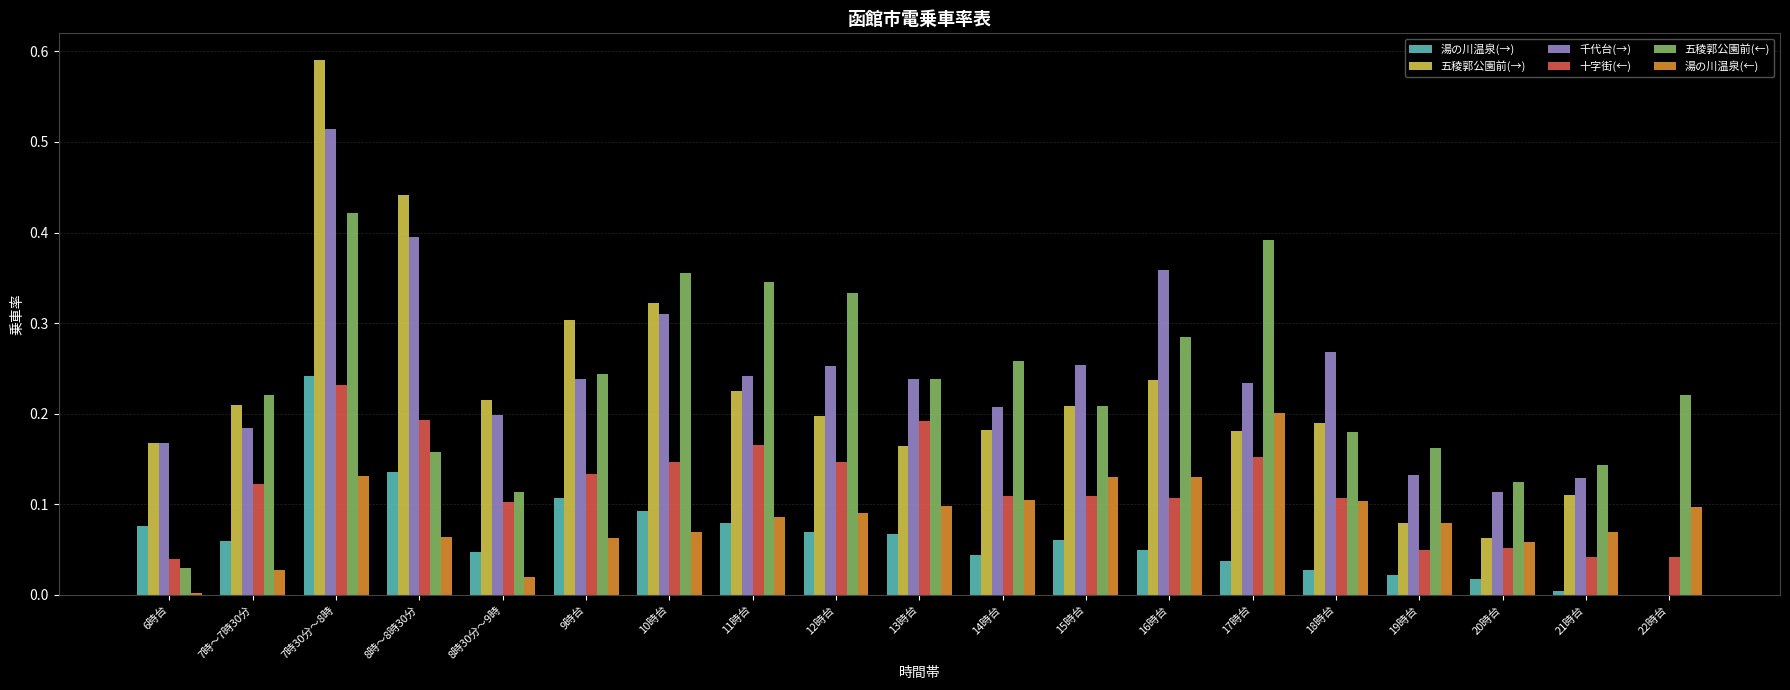

How many groups of bars are there?

19